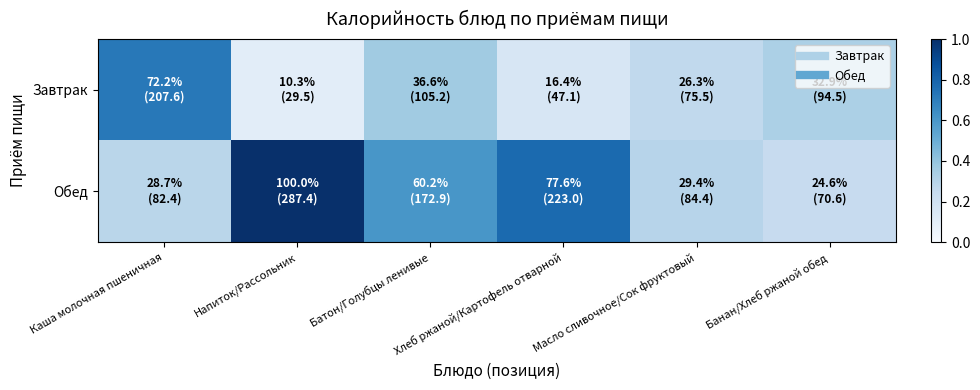

Reading right to left, list all the values displayed in this chart.

Завтрак: Банан/Хлеб ржаной обед=0.3	Масло сливочное/Сок фруктовый=0.3	Хлеб ржаной/Картофель отварной=0.2	Батон/Голубцы ленивые=0.4	Напиток/Рассольник=0.1	Каша молочная пшеничная=0.7
Обед: Банан/Хлеб ржаной обед=0.2	Масло сливочное/Сок фруктовый=0.3	Хлеб ржаной/Картофель отварной=0.8	Батон/Голубцы ленивые=0.6	Напиток/Рассольник=1.0	Каша молочная пшеничная=0.3